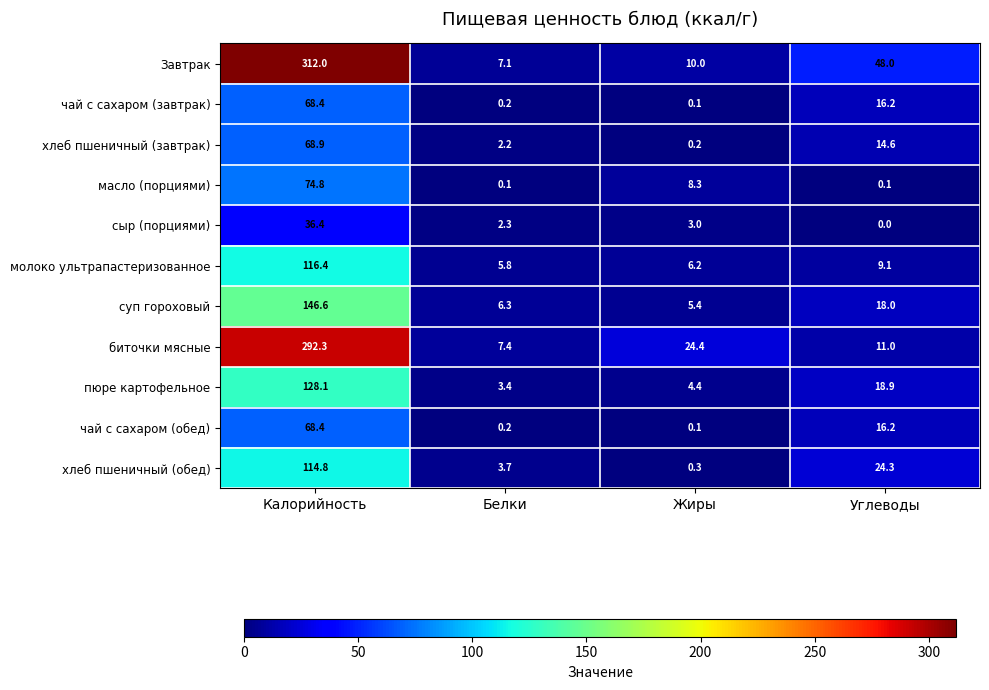

Is it true that масло (порциями) equals 8.3 at Жиры?

True